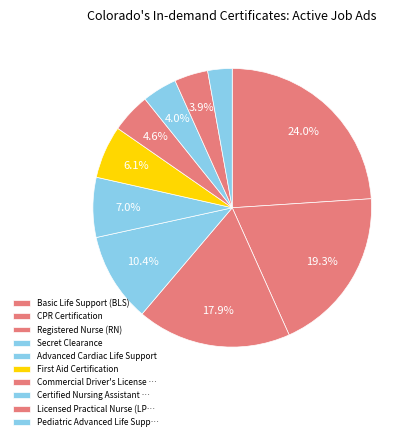

How many segments does this pie chart have?

10